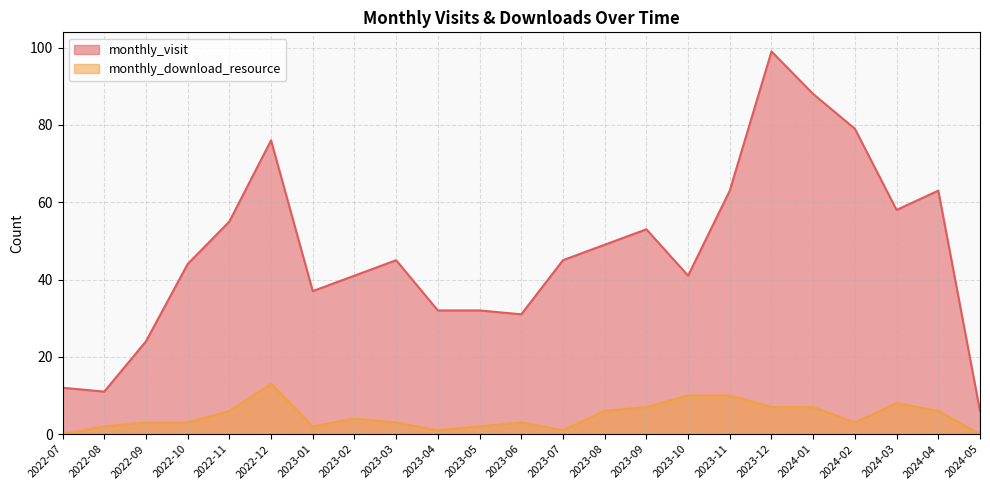

What is the label of the 6th point from the left?

2022-12